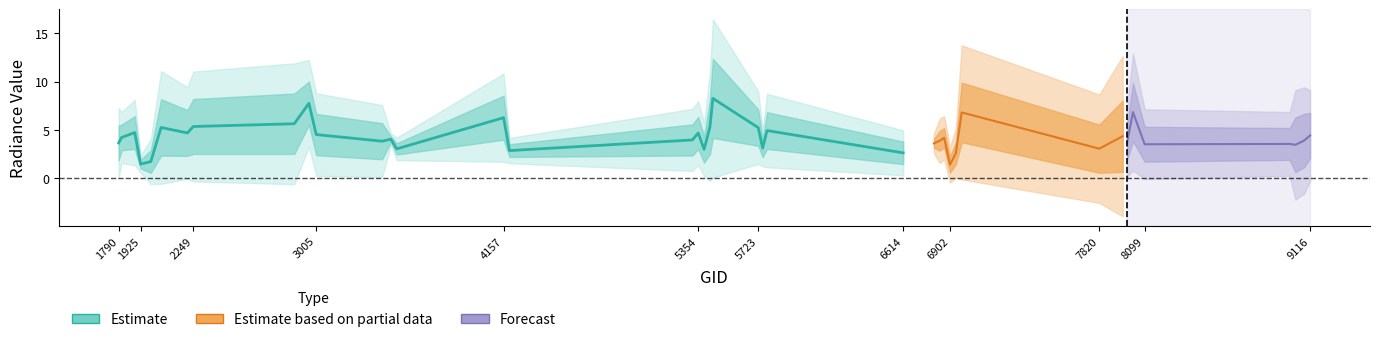

What is the sum of the rade9_aggzone_norm values at 4193 and 6866?

7.1